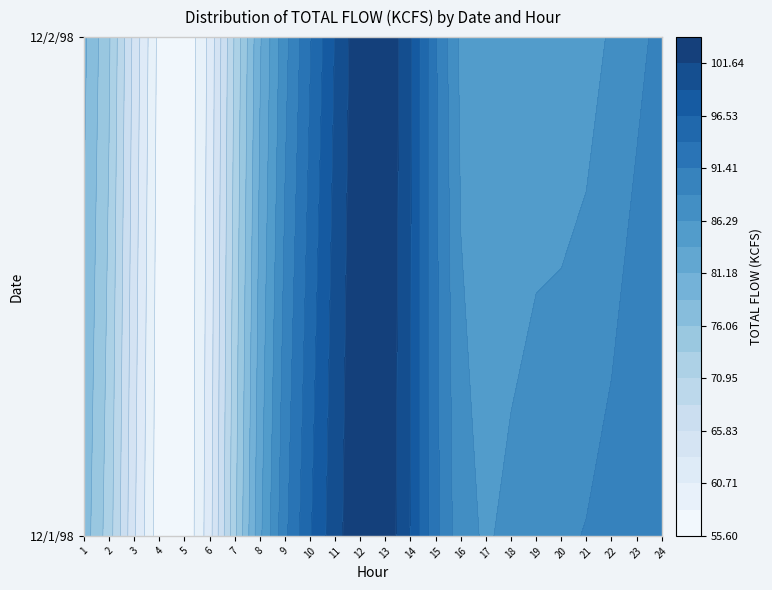

What is the sum of the 1 values at 12 and 2?

156.3